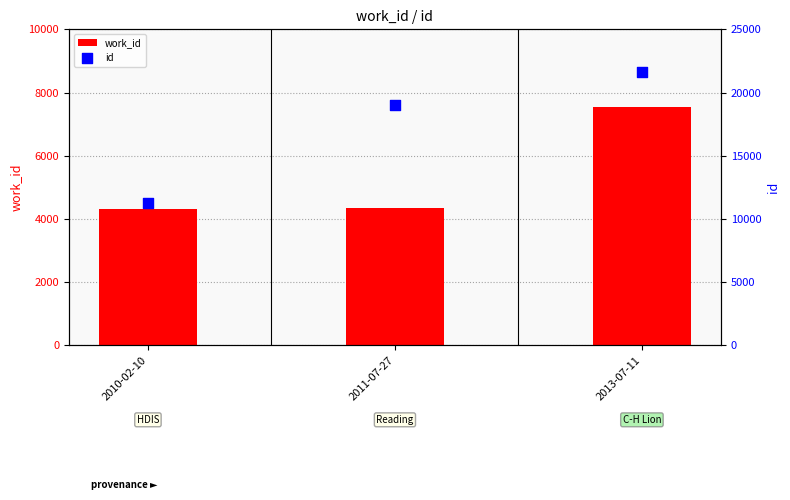

Which series has the largest total across all categories?

id